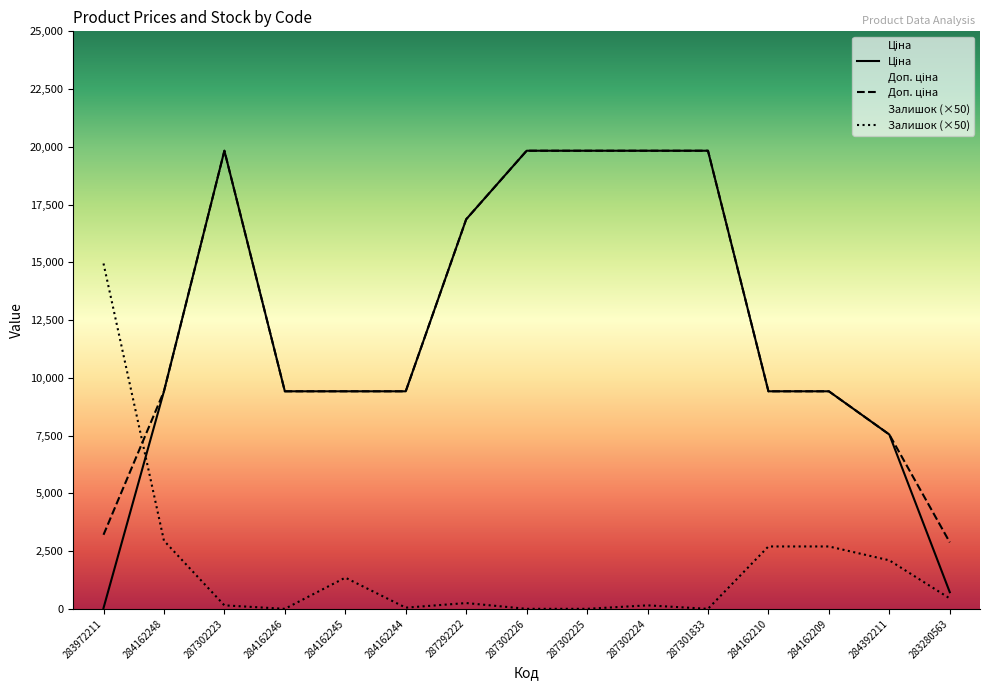

How many intersections are there between Ціна and Залишок?

1